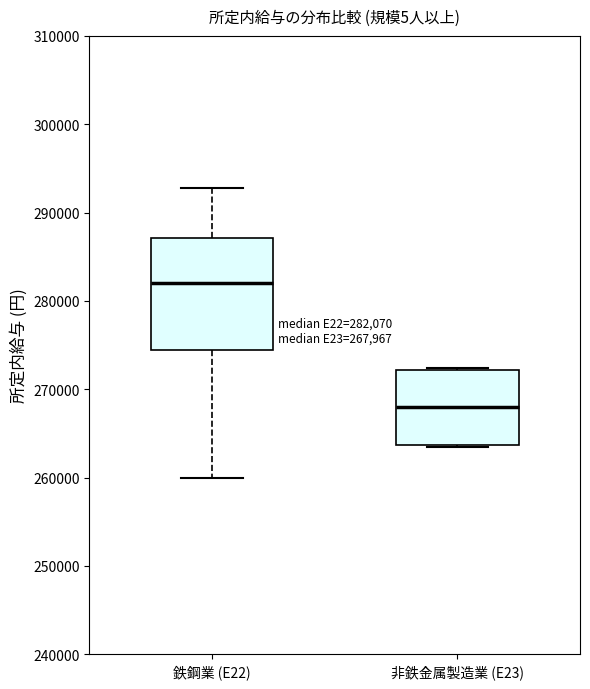

Which box's median line is the highest?

鉄鋼業 (E22)